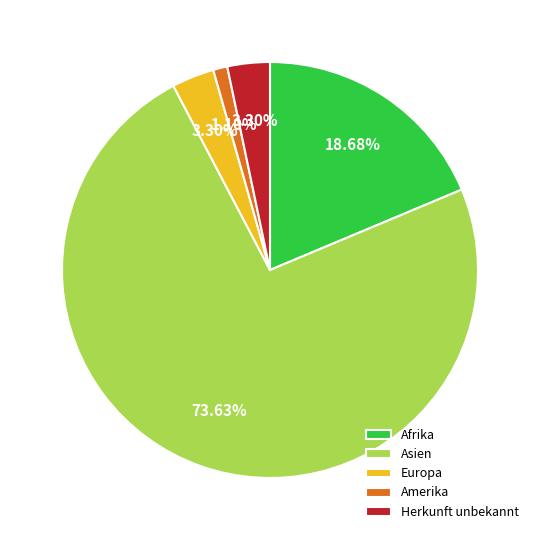

Which category has the biggest portion of the pie?

Asien